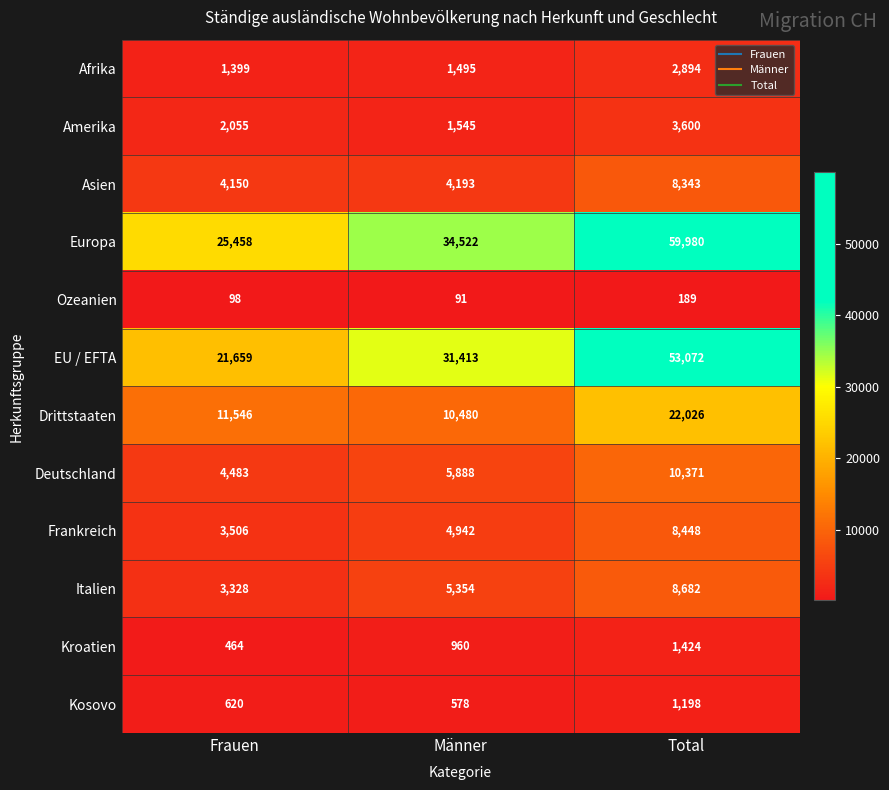

At which label is EU / EFTA closest to 37365?

Männer